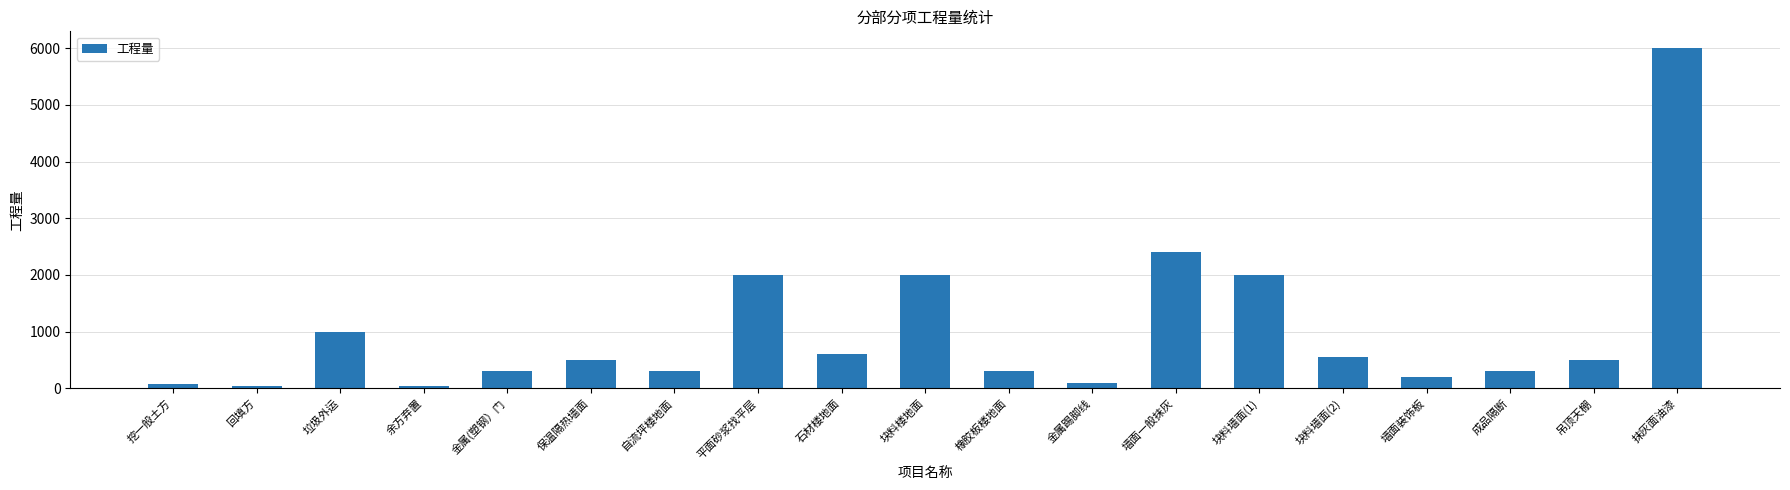

Where does the data first go above 500?

垃圾外运